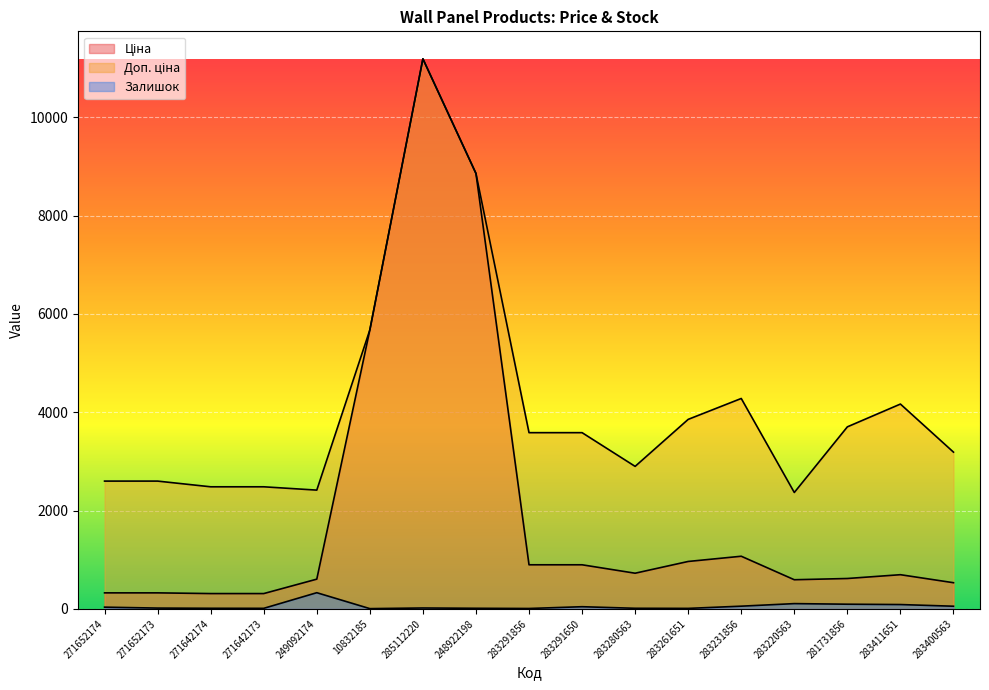

At which category is the sum across all series the highest?

285112220